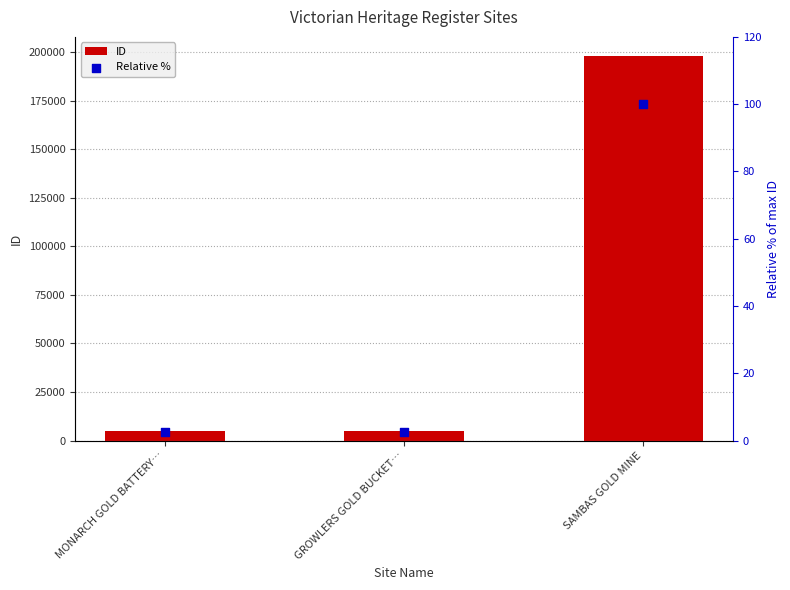

Which series contains the lowest Y value?

Relative %